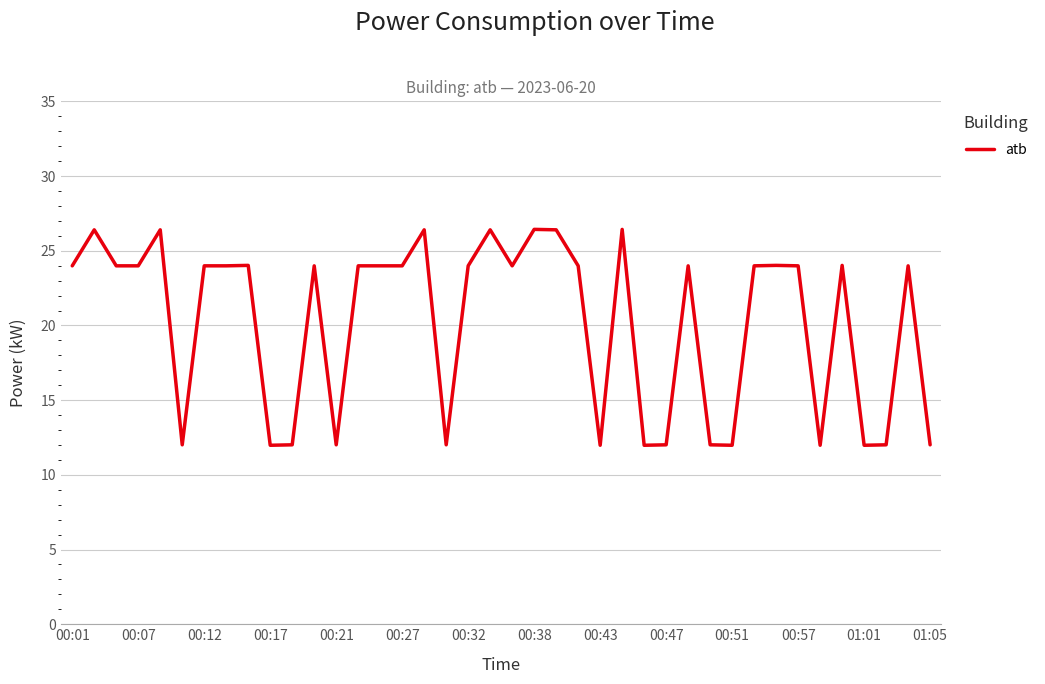

What is the average value?

20.2